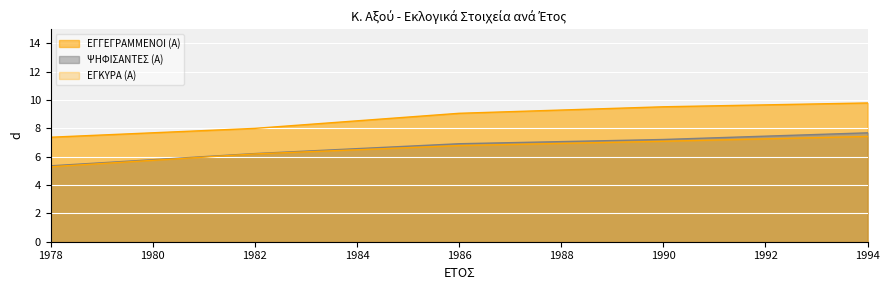

What is the spread (max minus min) of values at 1990?

2.4